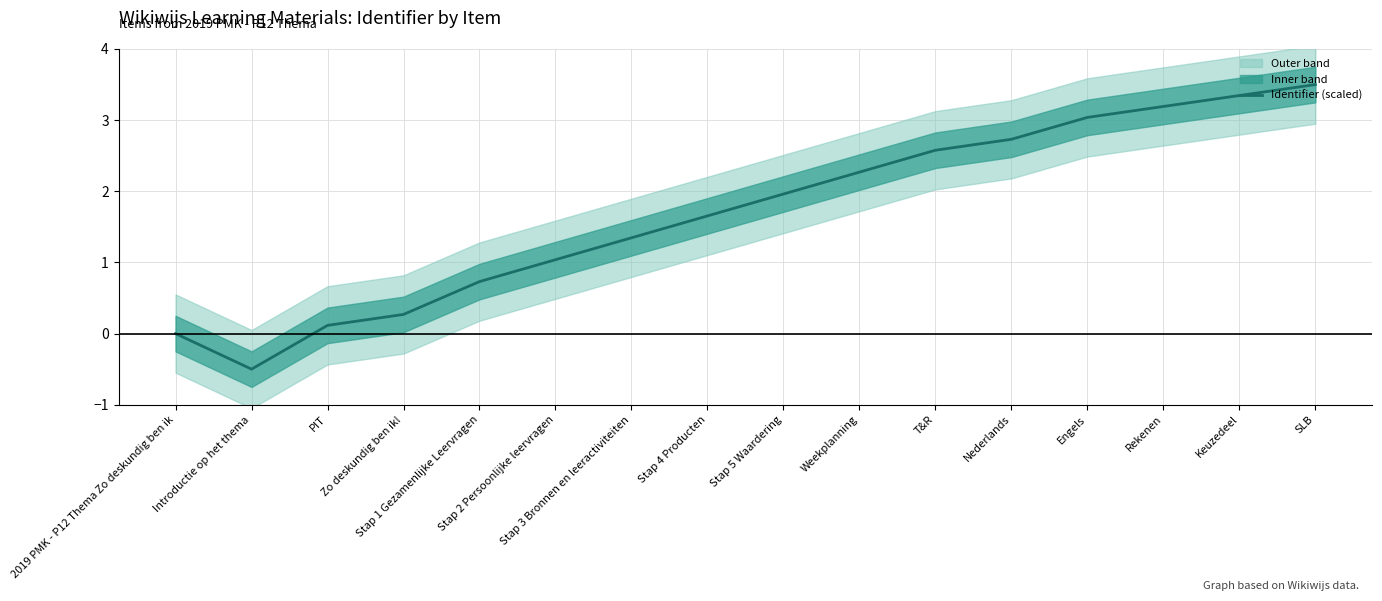

Between Stap 1 Gezamenlijke Leervragen and Keuzedeel, which is larger?

Keuzedeel